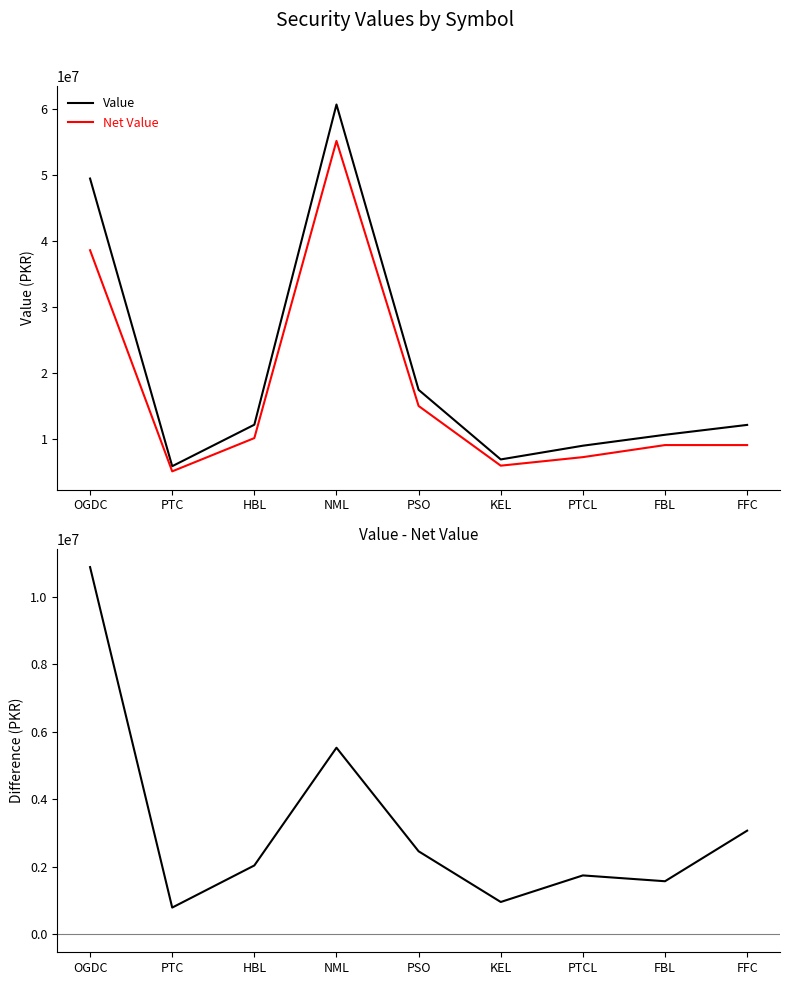

The value of Value at PTCL is 11769626. True or false?

False